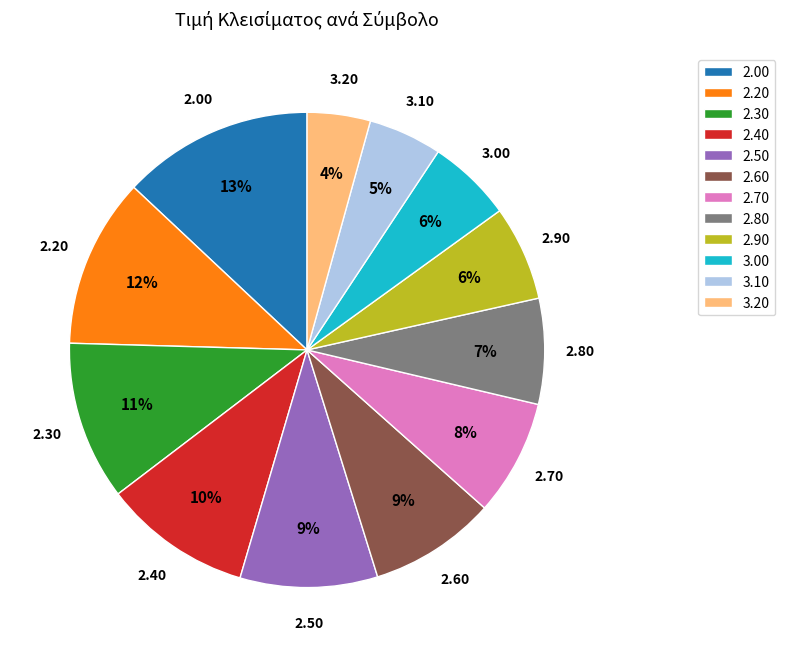

What is the largest slice in the pie chart?

2.00